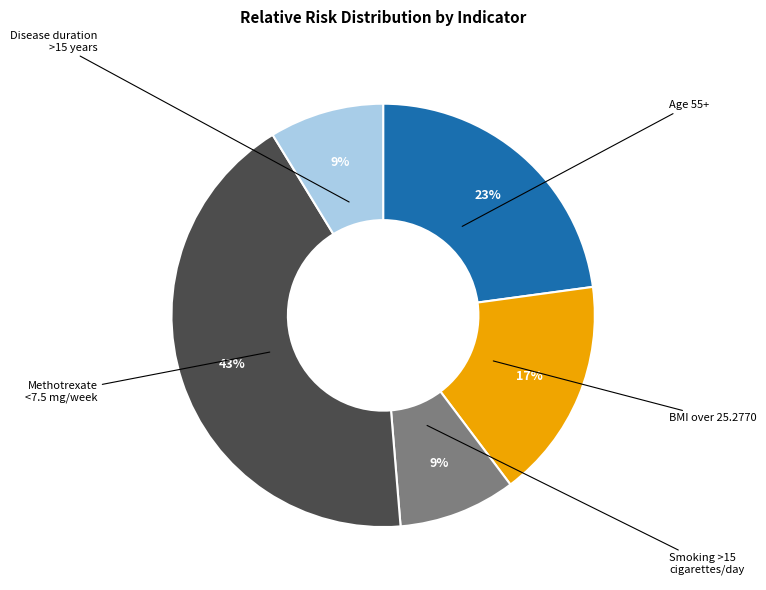

Is there a majority slice in this chart?

No